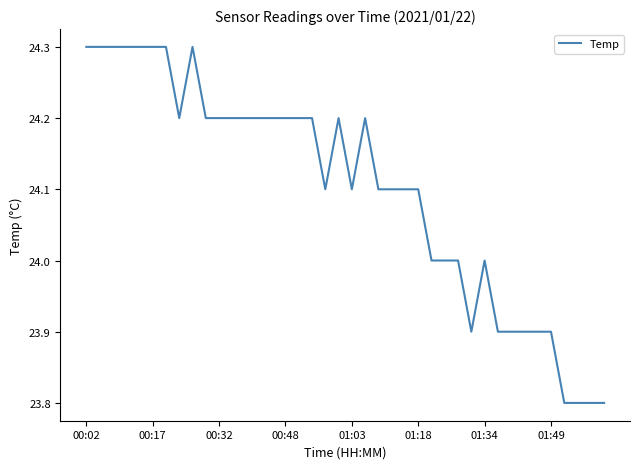

Reading left to right, what are all the values shown in this chart?

24.3	24.3	24.3	24.3	24.3	24.3	24.3	24.2	24.3	24.2	24.2	24.2	24.2	24.2	24.2	24.2	24.2	24.2	24.1	24.2	24.1	24.2	24.1	24.1	24.1	24.1	24.0	24.0	24.0	23.9	24.0	23.9	23.9	23.9	23.9	23.9	23.8	23.8	23.8	23.8